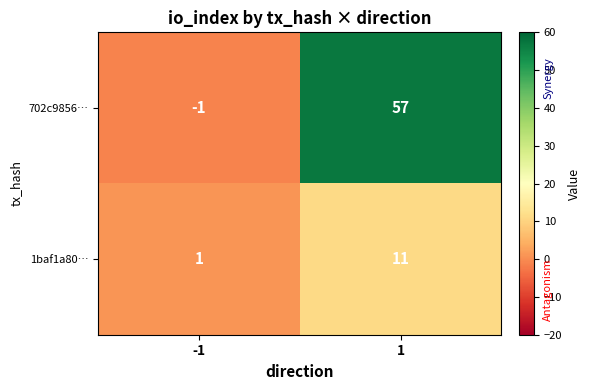

Is it true that 702c9856… equals -2 at -1?

False